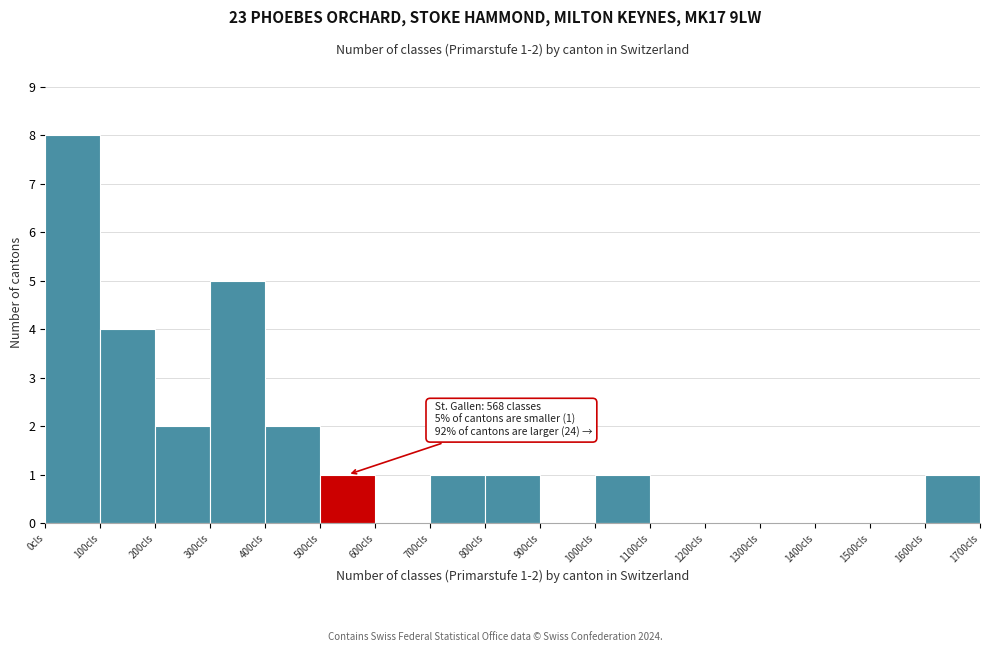

Which range on the x-axis has the tallest bar?

0 to 100